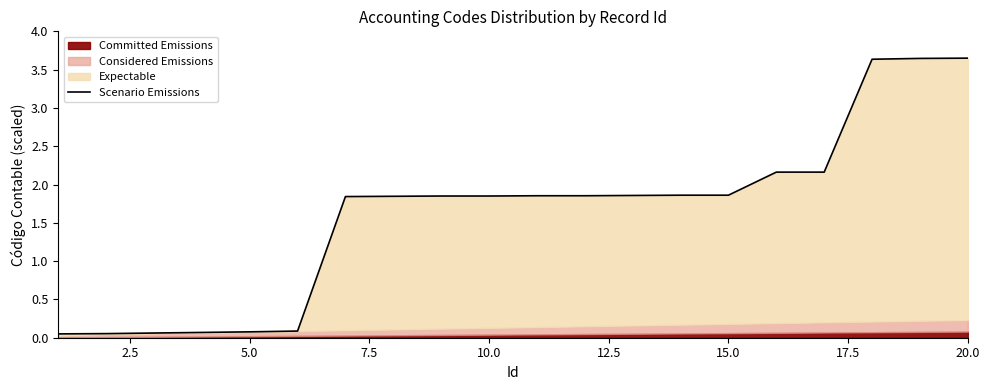

Does the chart have visible grid lines?

No